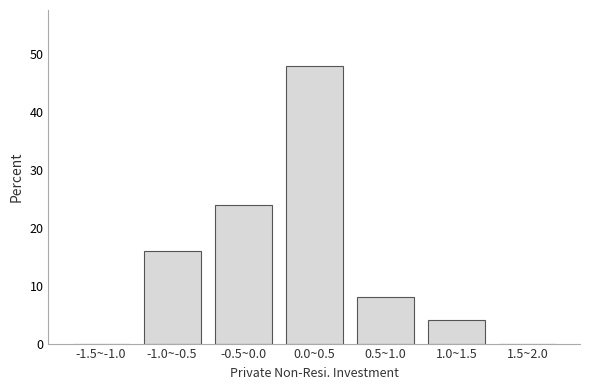

Reading right to left, transcribe all the data shown in this chart.

1.5~2.0=0	1.0~1.5=4	0.5~1.0=8	0.0~0.5=48	-0.5~0.0=24	-1.0~-0.5=16	-1.5~-1.0=0